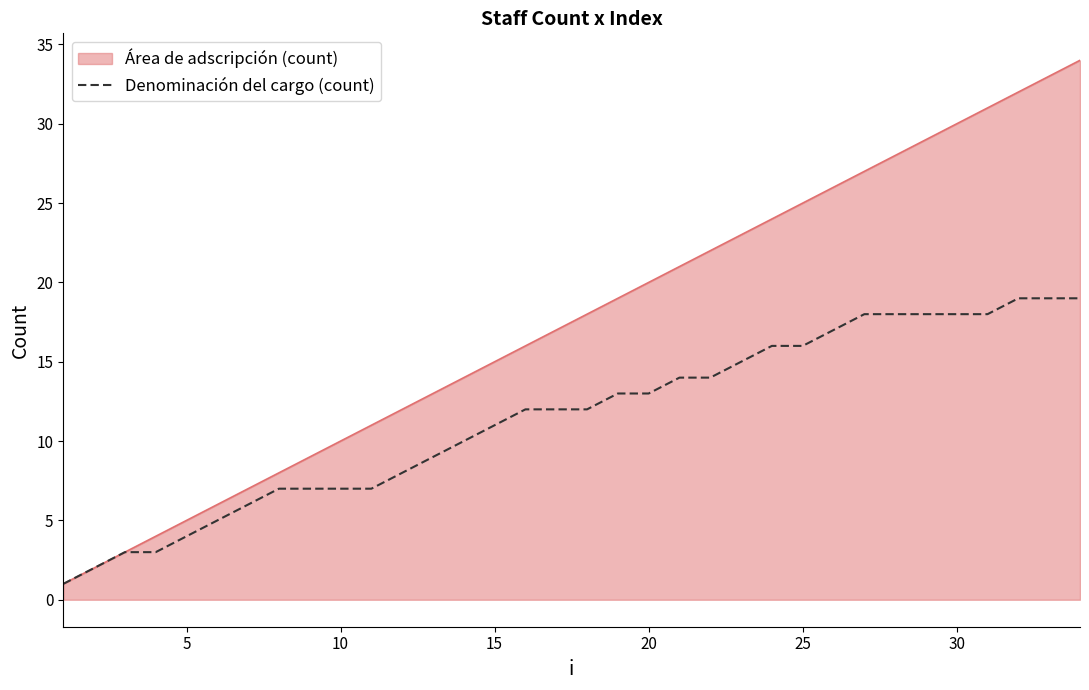

List the series in order of their overall mean, lowest first.

Denominación del cargo (count), Área de adscripción (count)